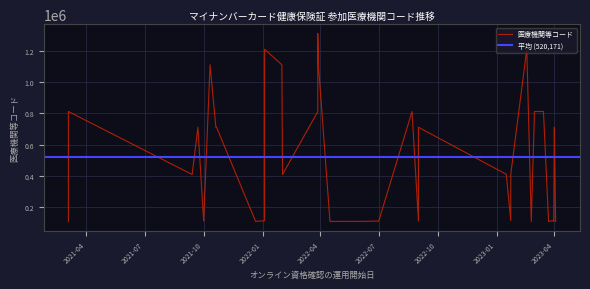

How many data points are above 411761?

17